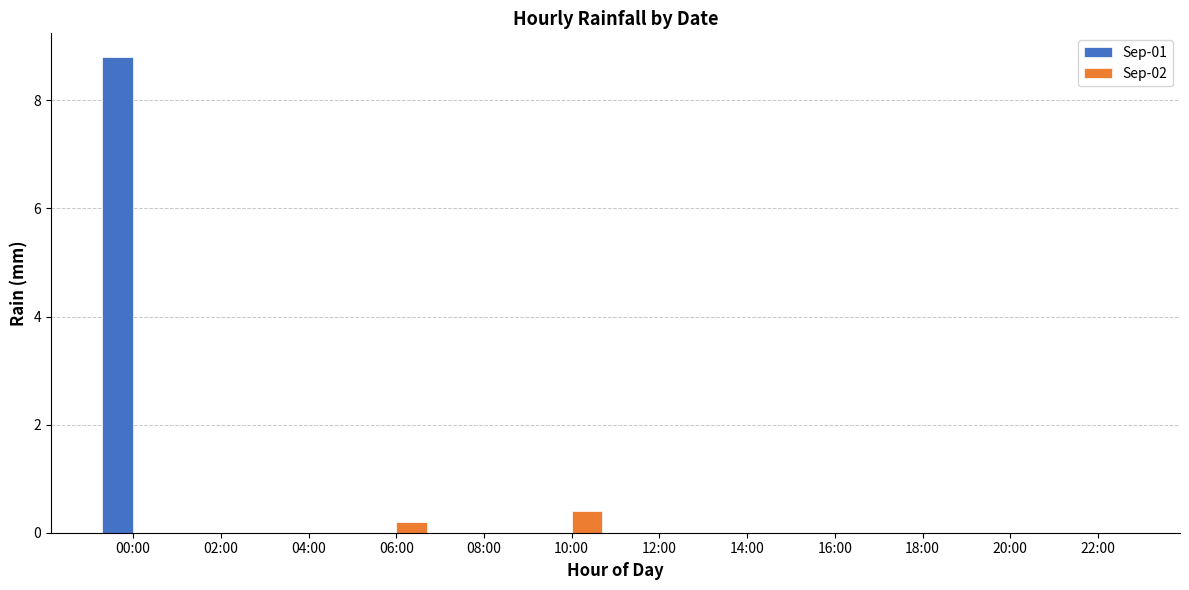

How many categories are shown in the chart?

12